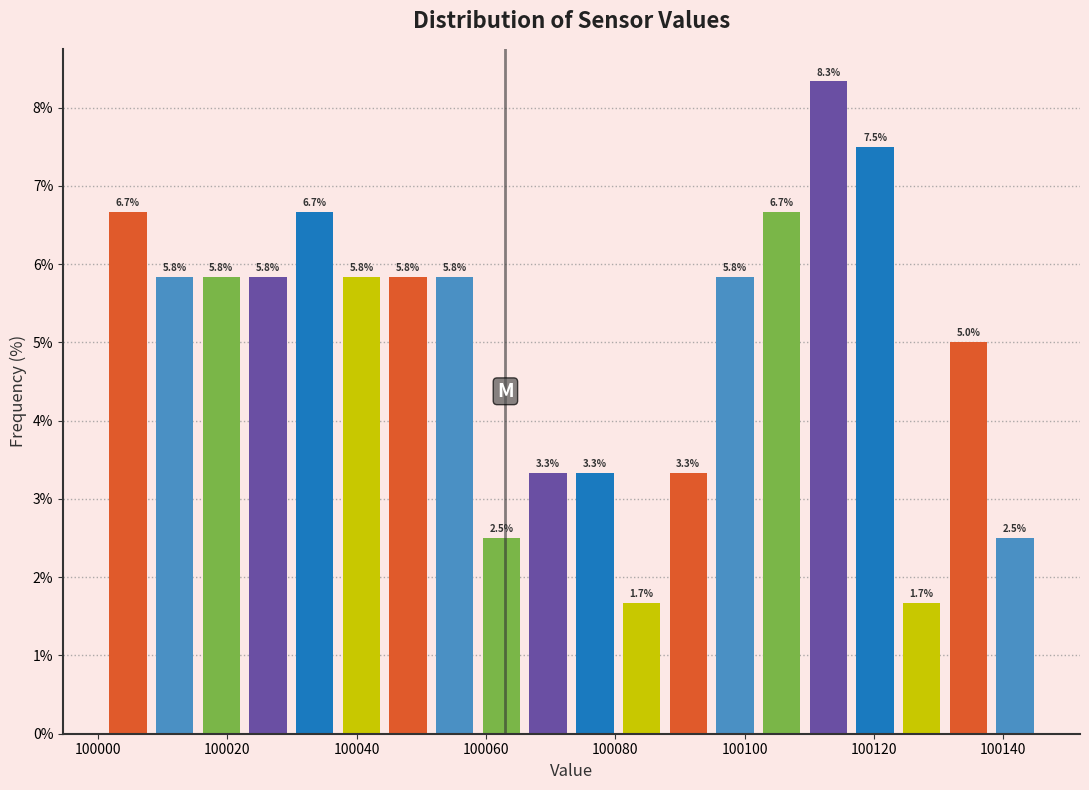

Read against the x-axis, roughly where is the centre of the tallest bar?

100112